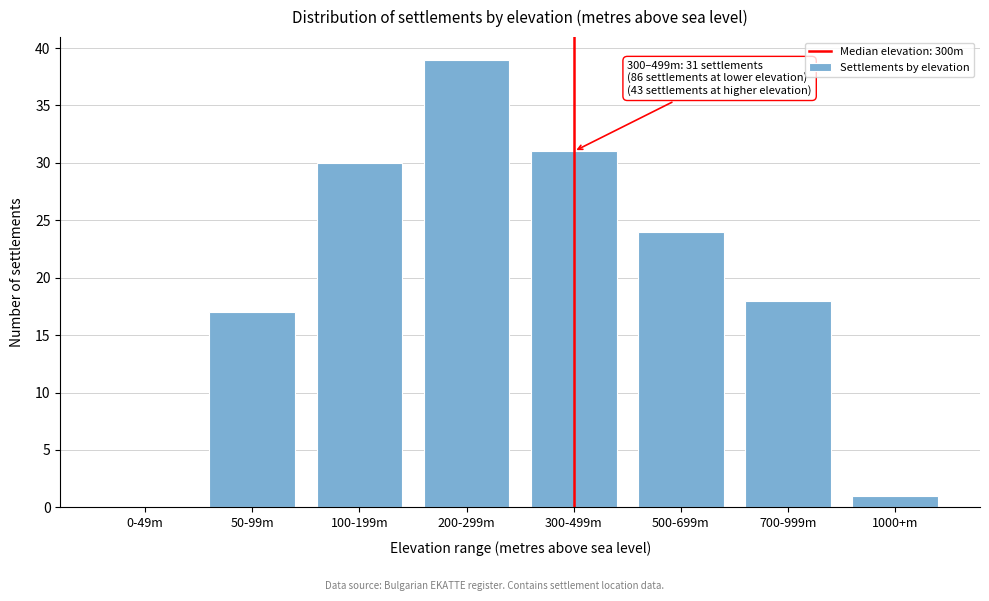

Reading left to right, list all the values displayed in this chart.

0-49m=0	50-99m=17	100-199m=30	200-299m=39	300-499m=31	500-699m=24	700-999m=18	1000+m=1